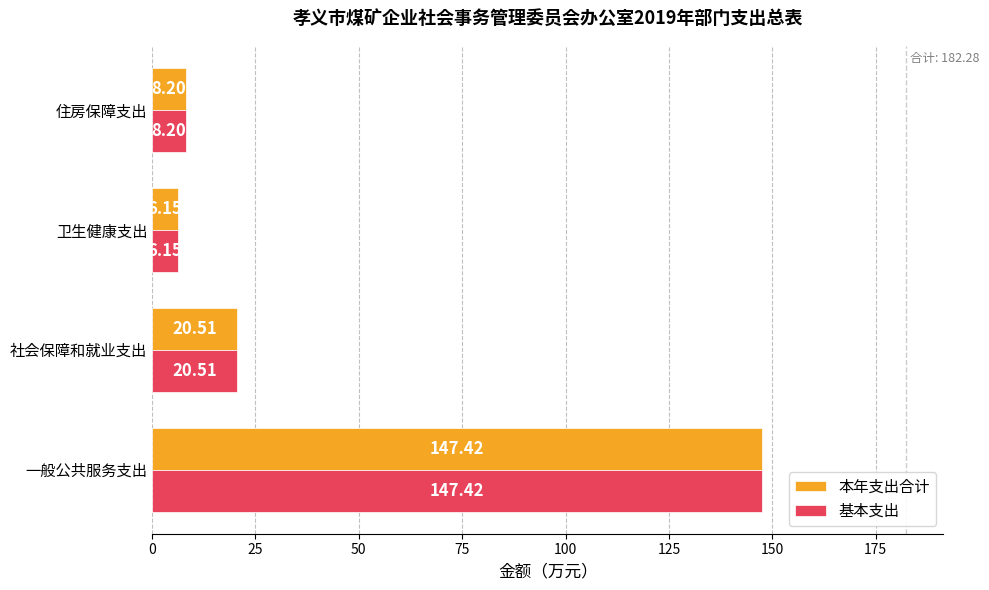

At which category does the chart reach its peak across all series?

一般公共服务支出